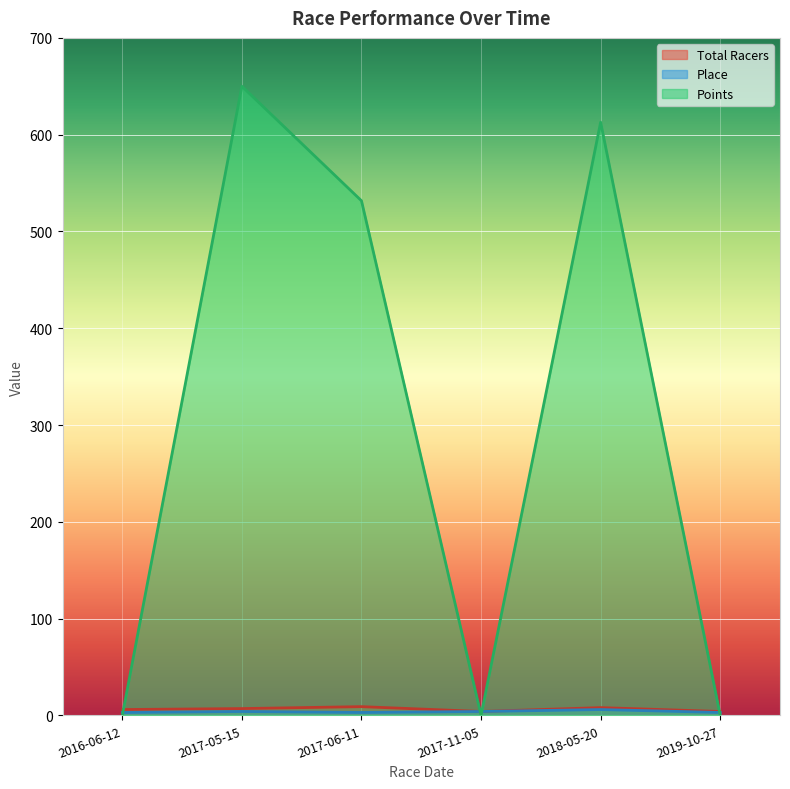

How many data points in Place are less than 4?

3